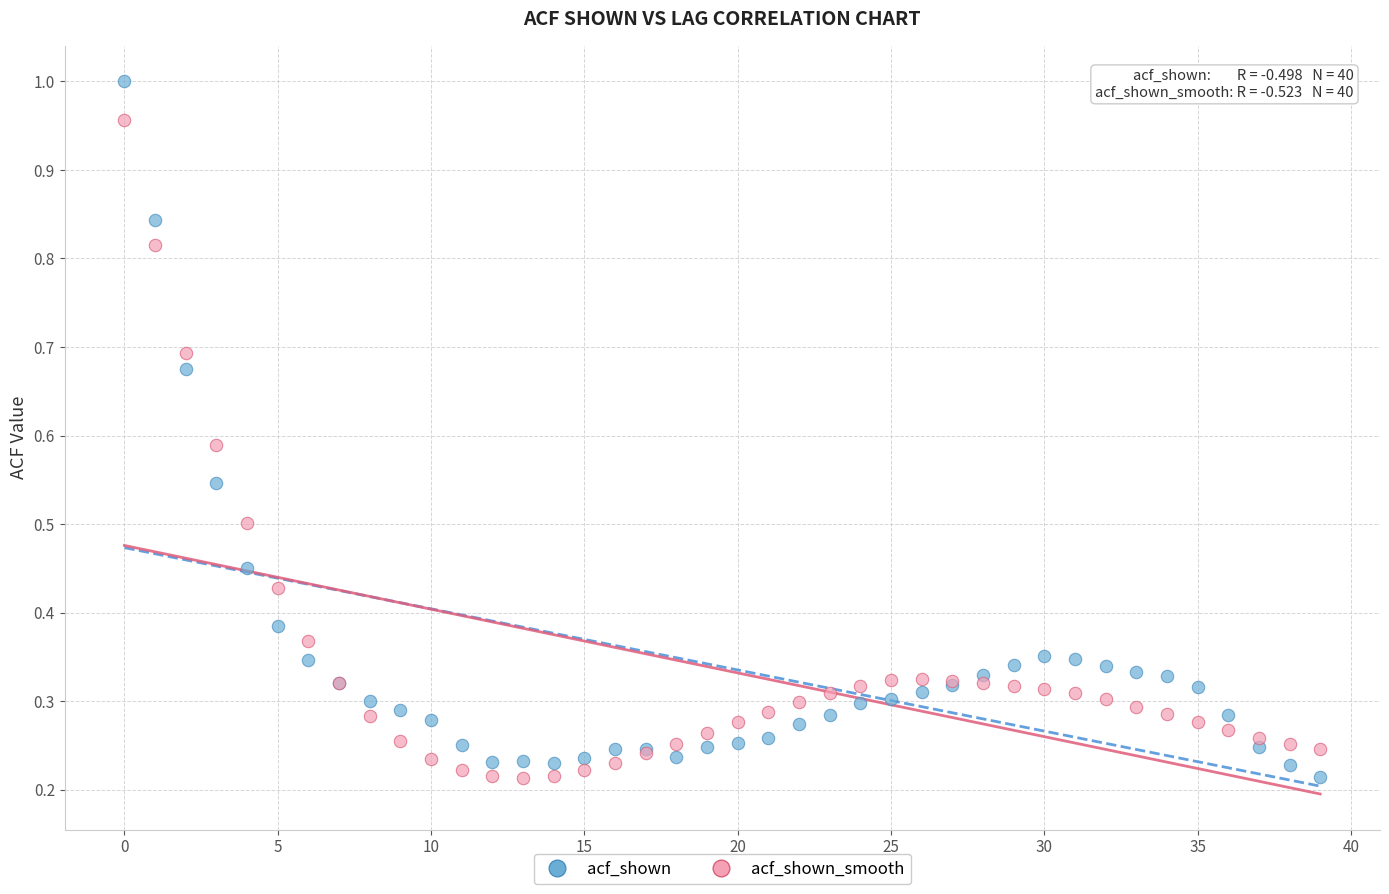

Which series has the largest Y range (max minus min)?

acf_shown